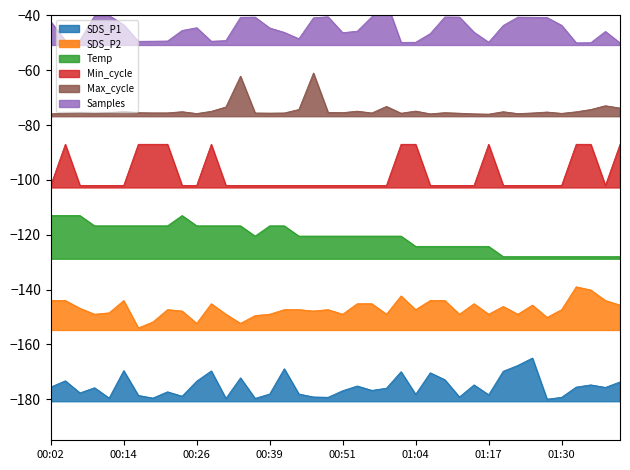

Is the value of Min_cycle at 00:41 greater than the value of Temp at 01:11?

Yes